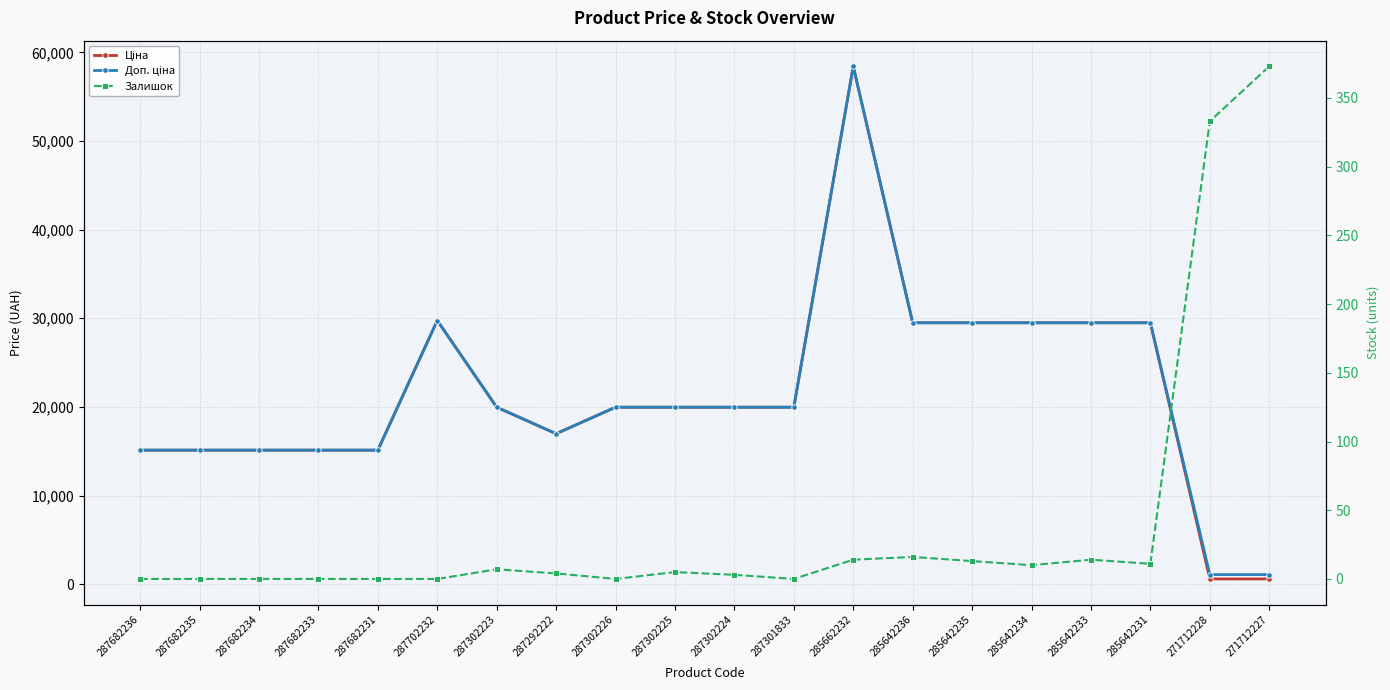

What is the total value across all series at 271712227?

2044.6